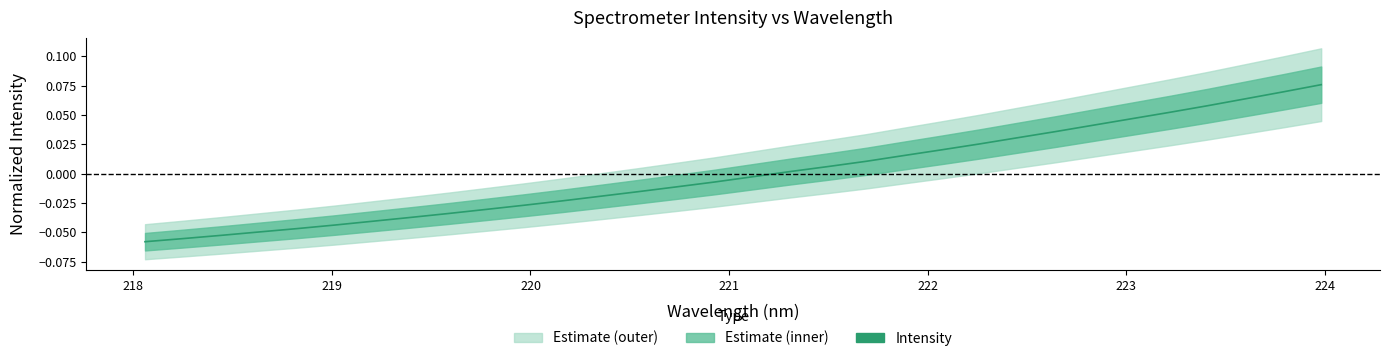

How many data points does each series have?

32